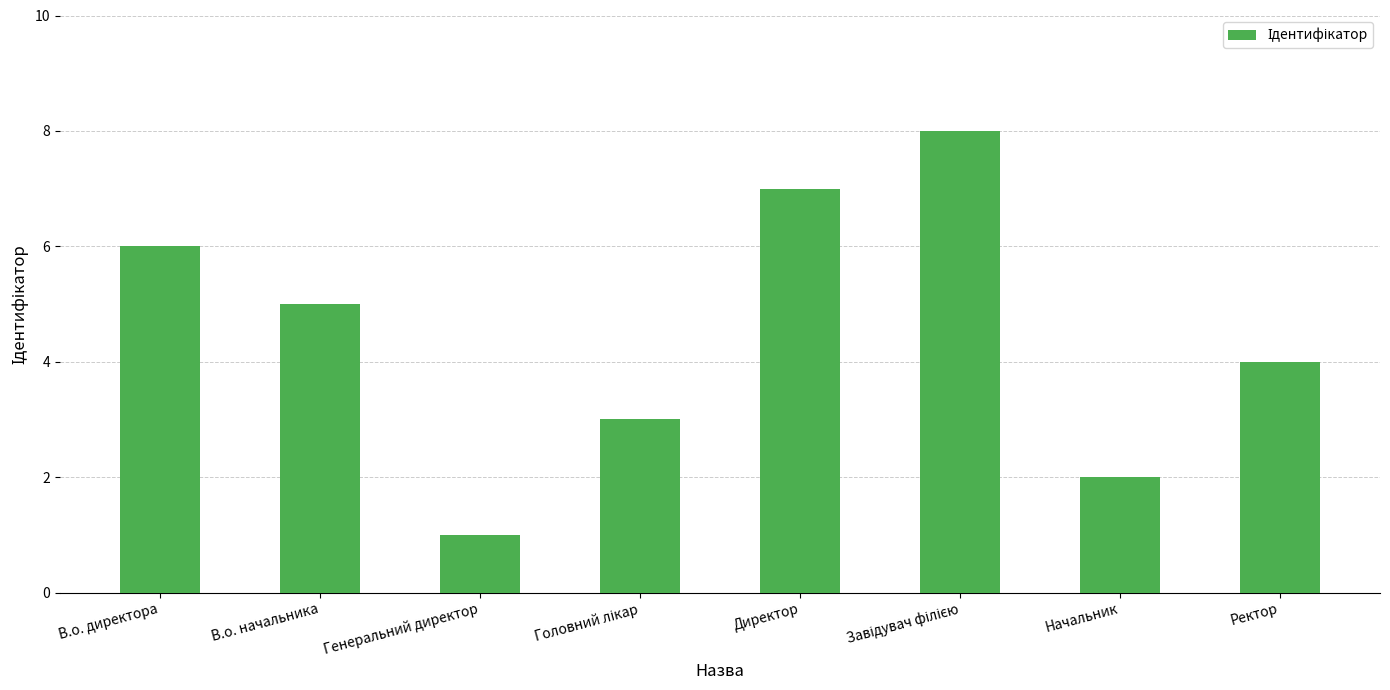

What is the sum of the values at Ректор and Генеральний директор?

5